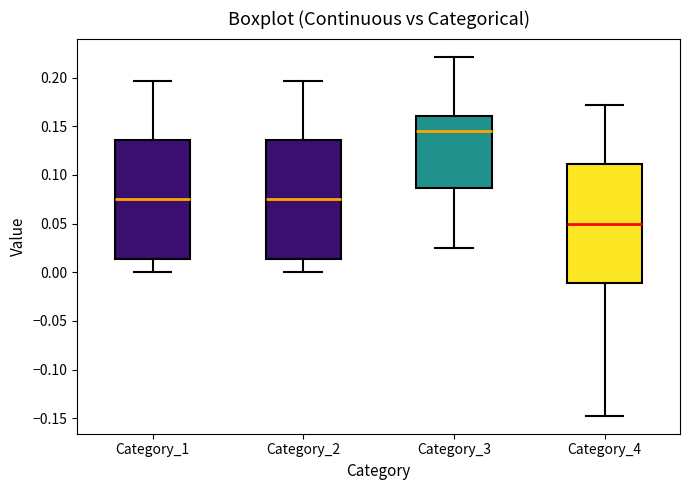

Where does the upper whisker of the box for Category_4 end on the y-axis? The values are not printed on the chart, so give them approximately, as read against the axis.

0.170